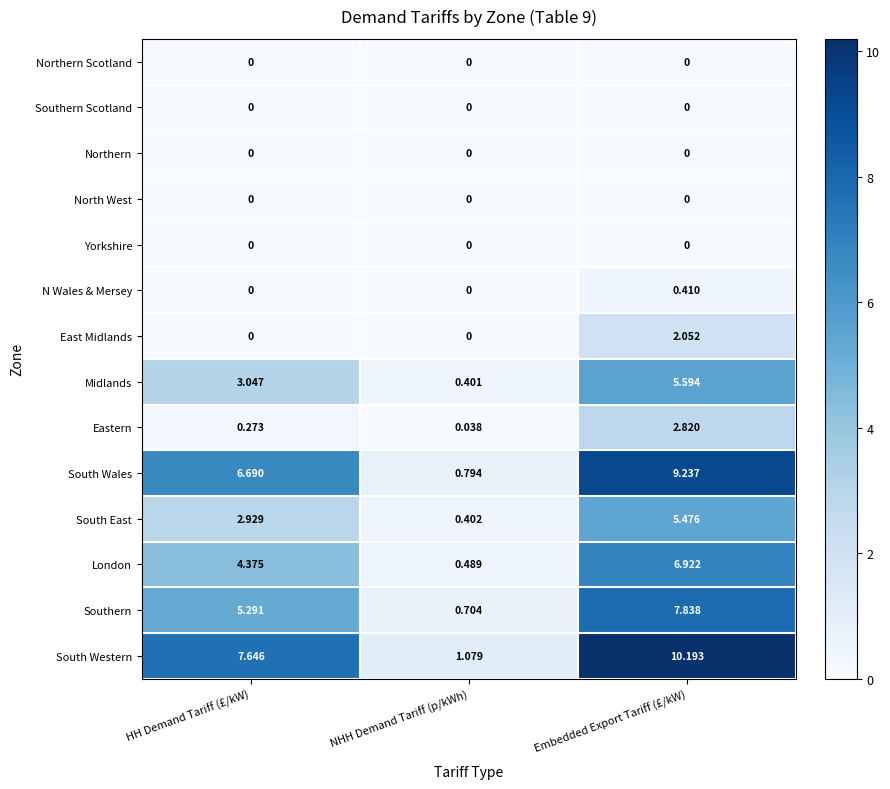

List the labels in order of South East value, smallest first.

NHH Demand Tariff (p/kWh), HH Demand Tariff (£/kW), Embedded Export Tariff (£/kW)